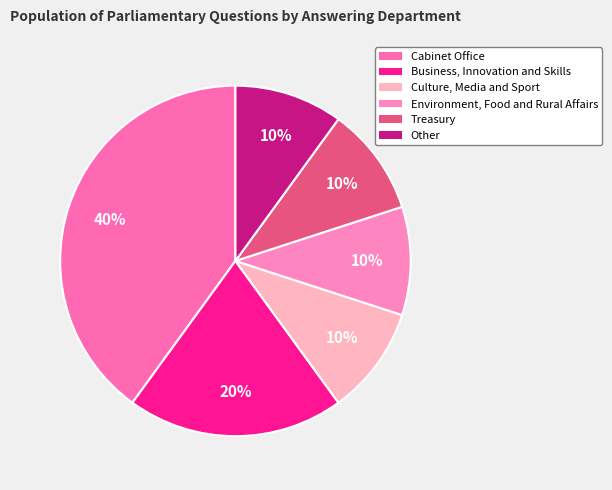

Is Cabinet Office the majority of the pie?

No